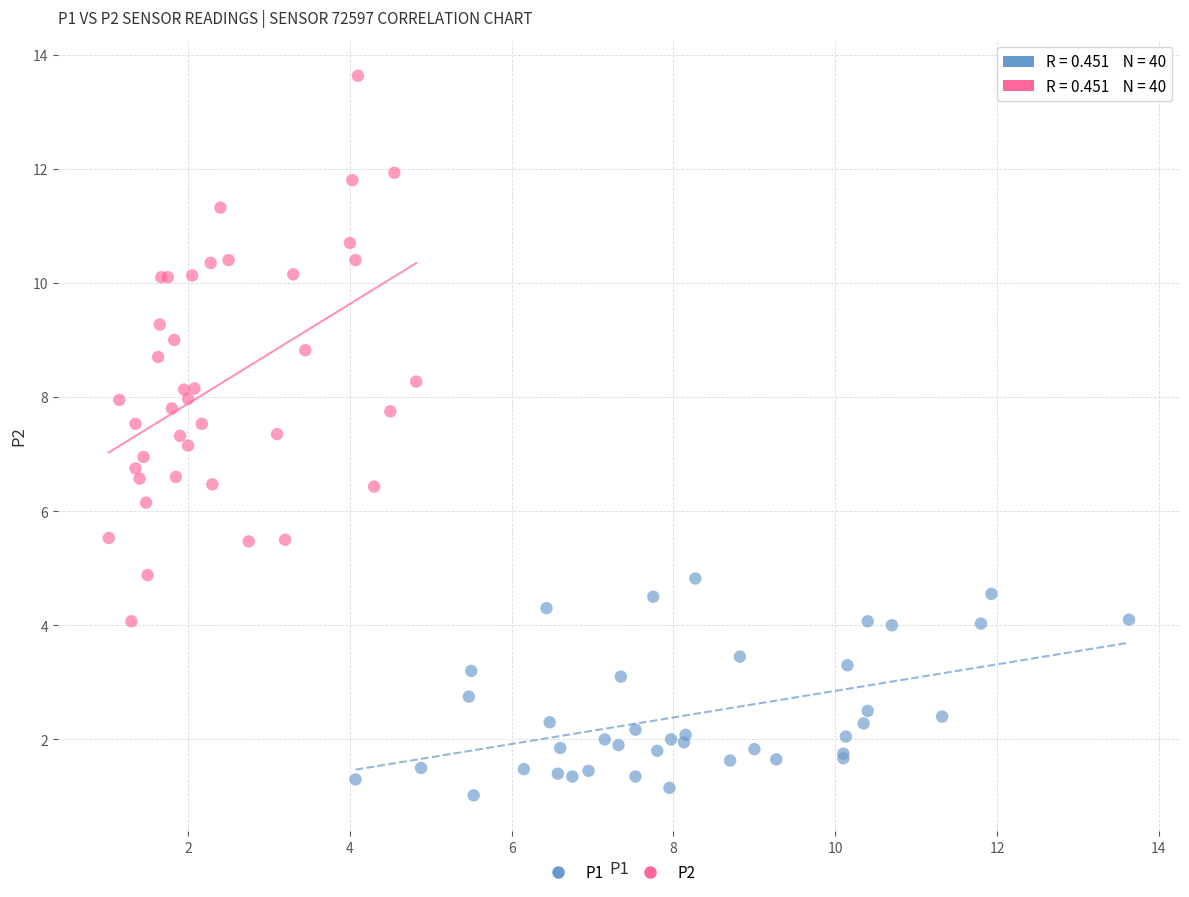

Which series contains the lowest Y value?

P1